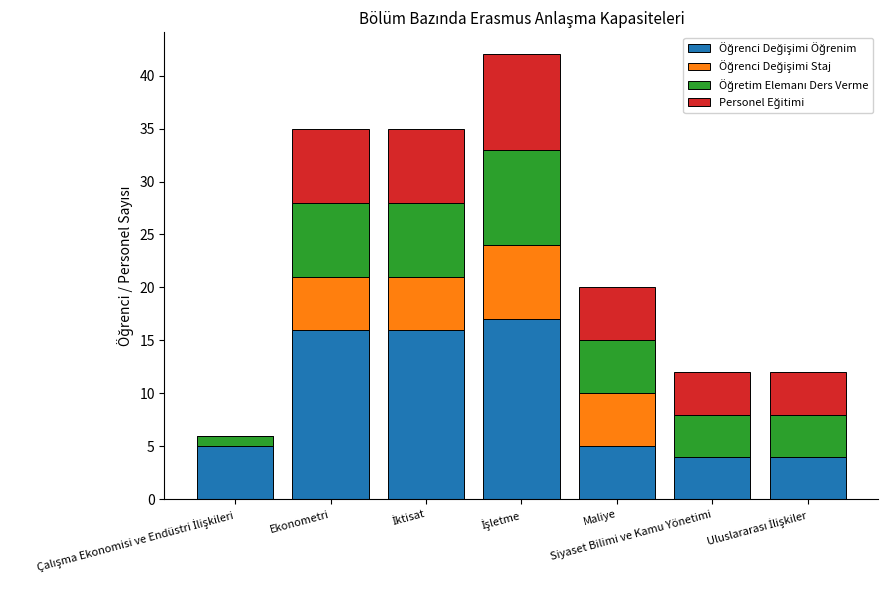

What is the total value across all series at Ekonometri?

35